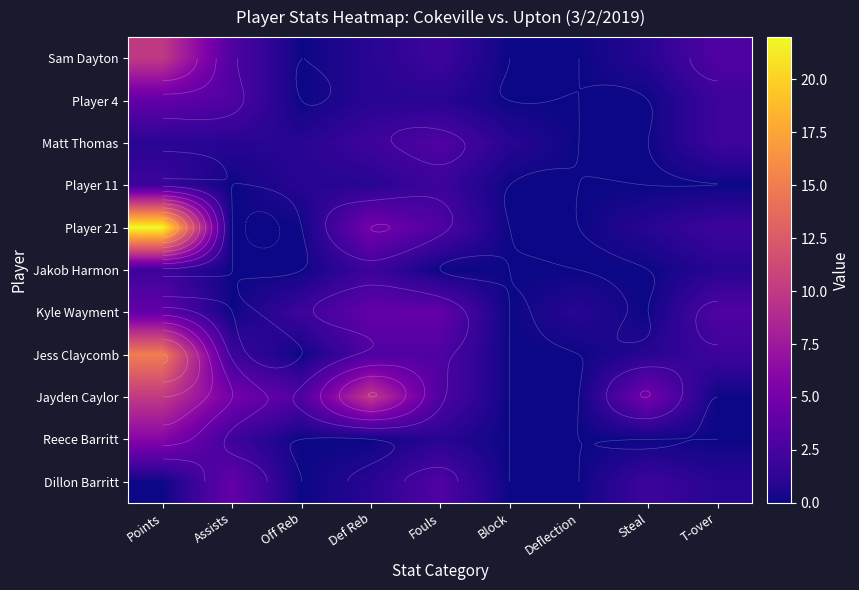

Which series changed the most between Block and Steal?

Jayden Caylor